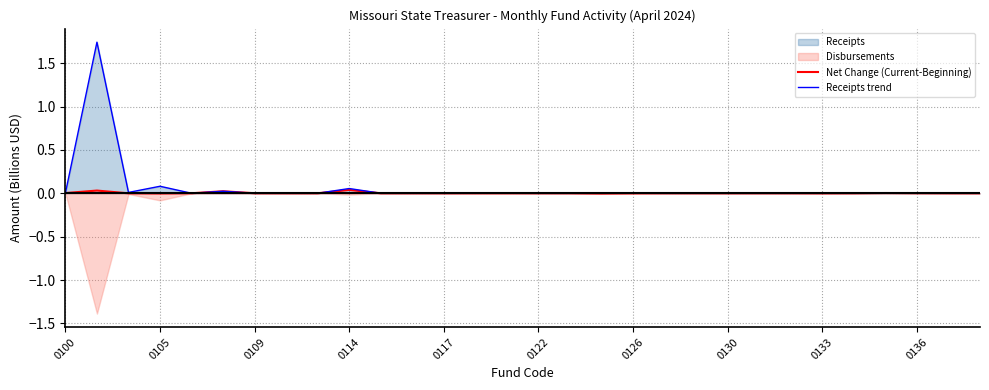

Is the value of Receipts trend at 20 greater than the value of Net Change (Current-Beginning) at 16?

No